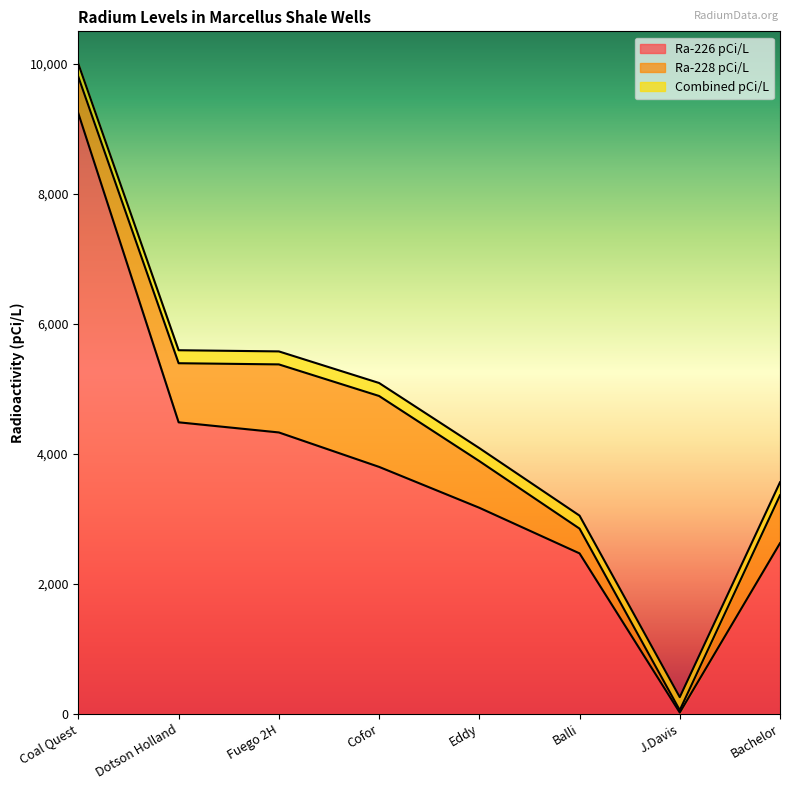

What is the lowest value of the Combined pCi/L series?

54.6